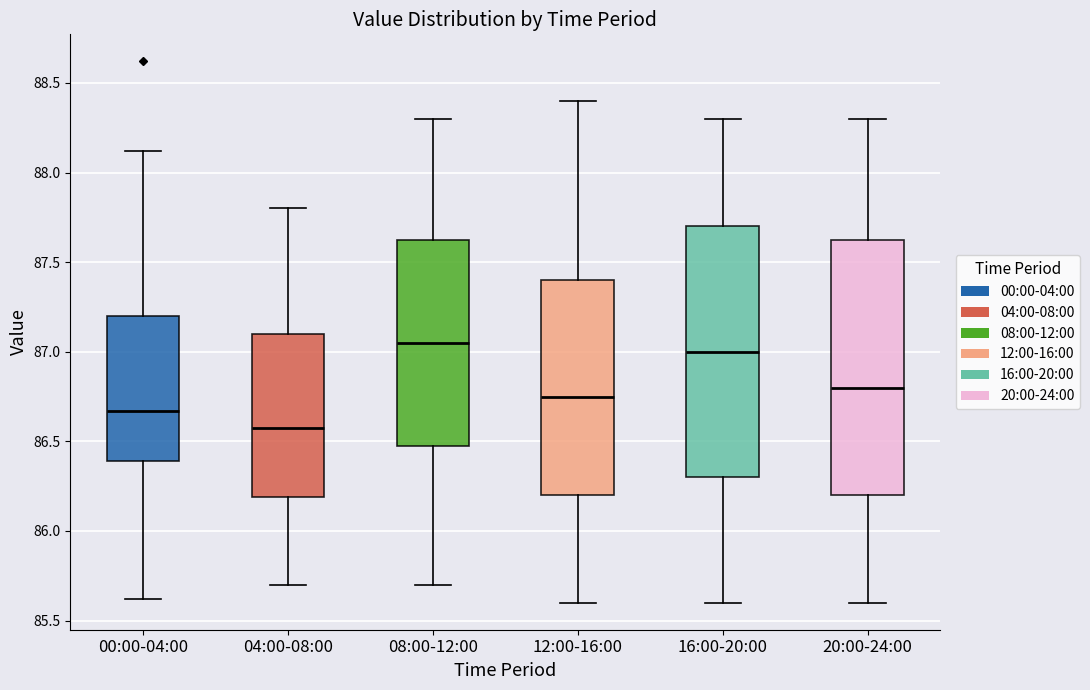

Reading left to right, transcribe this box plot: for each box, give where its median line is, the range the box spans, and where its two whiskers end, as read against the y-axis. The values are not printed on the chart, so give them approximately, as read against the axis.

00:00-04:00: median 86.65, box 86.40 to 87.20, whiskers 85.60 to 88.10
04:00-08:00: median 86.60, box 86.20 to 87.10, whiskers 85.70 to 87.80
08:00-12:00: median 87.05, box 86.50 to 87.65, whiskers 85.70 to 88.30
12:00-16:00: median 86.75, box 86.20 to 87.40, whiskers 85.60 to 88.40
16:00-20:00: median 87.00, box 86.30 to 87.70, whiskers 85.60 to 88.30
20:00-24:00: median 86.80, box 86.20 to 87.65, whiskers 85.60 to 88.30